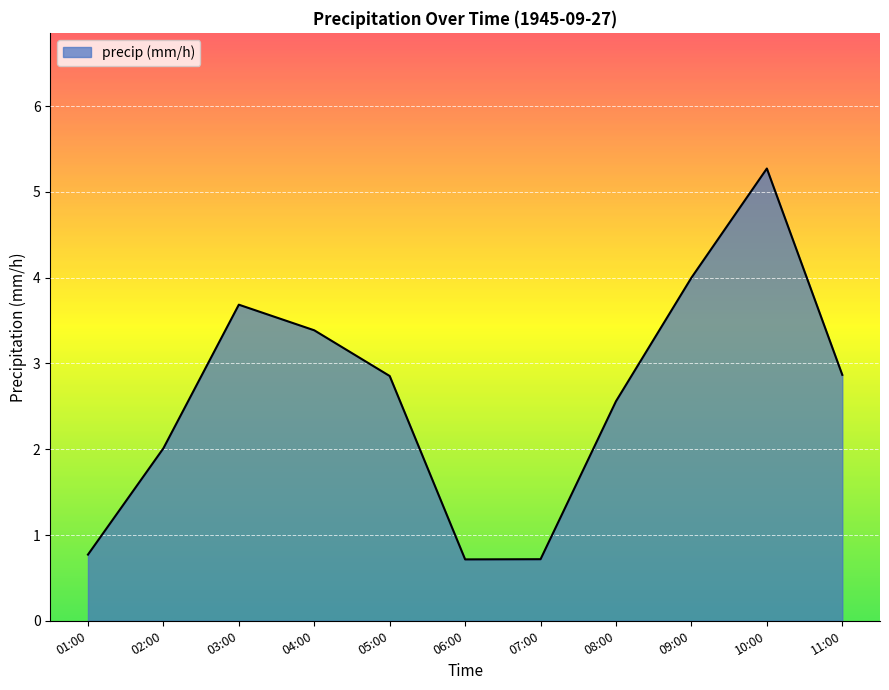

The chart shows a value of 0.2 at 01:00. True or false?

False